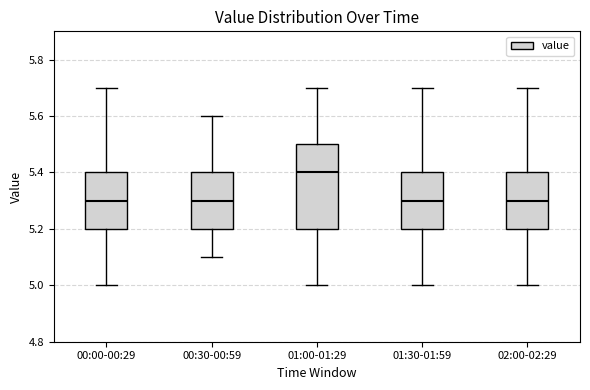

Which box is the tallest, from its lower edge to its upper edge?

01:00-01:29